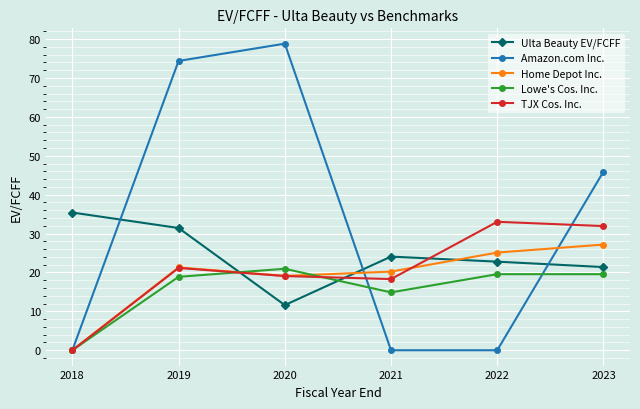

Which category has the highest value in the Amazon.com Inc. series?

2020